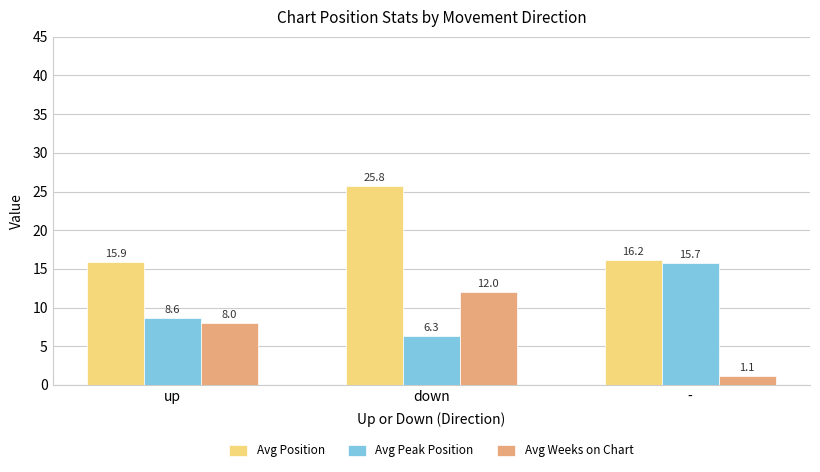

True or false: Avg Peak Position has a value of 8.7 at down.

False